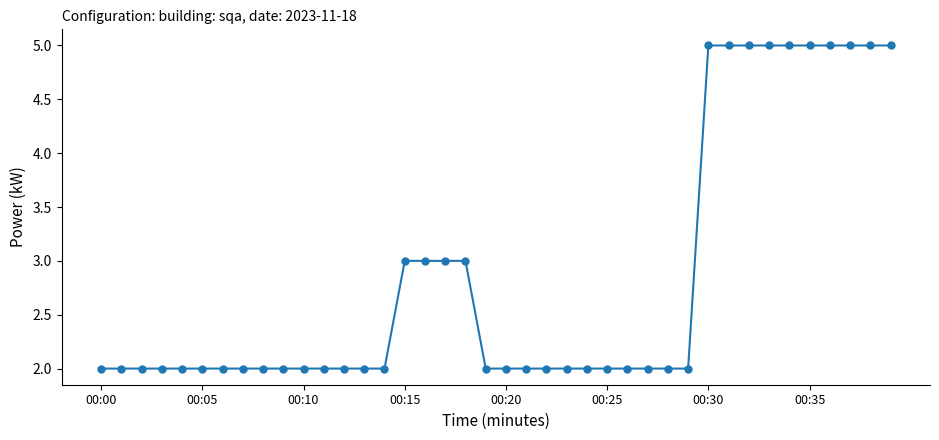

Reading left to right, what are all the values shown in this chart?

2	2	2	2	2	2	2	2	2	2	2	2	2	2	2	3	3	3	3	2	2	2	2	2	2	2	2	2	2	2	5	5	5	5	5	5	5	5	5	5